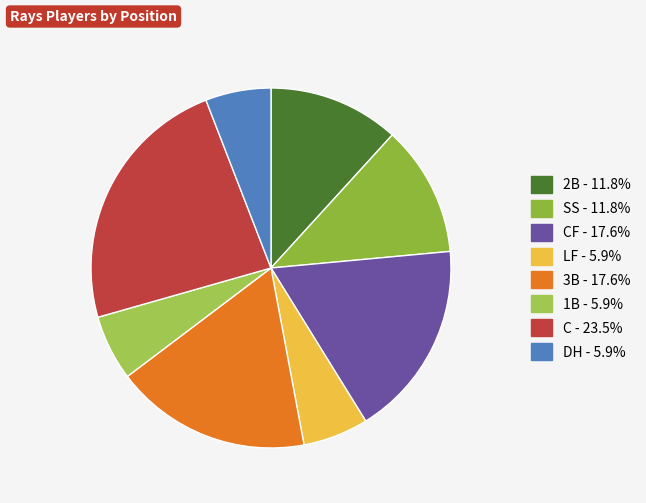

How many slices are in this pie chart?

8